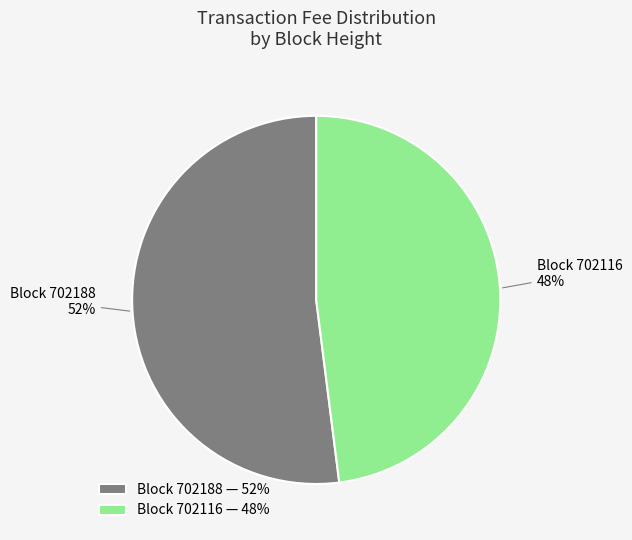

Which slice is the largest?

Block 702188 — 52%